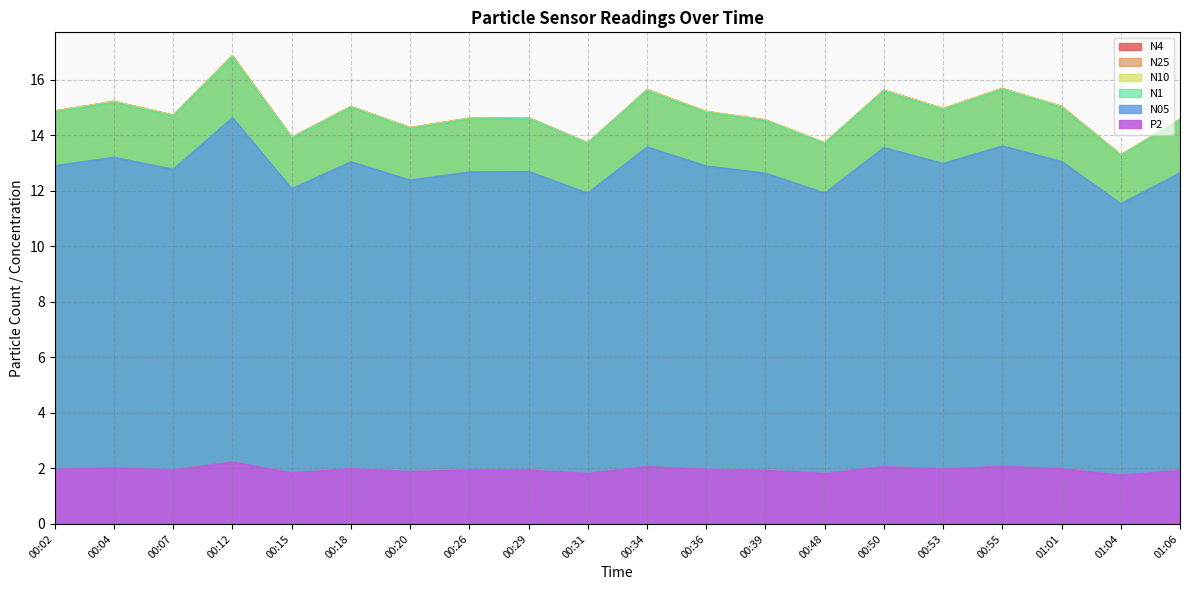

What are all the series names shown in the legend?

N4, N25, N10, N1, N05, P2